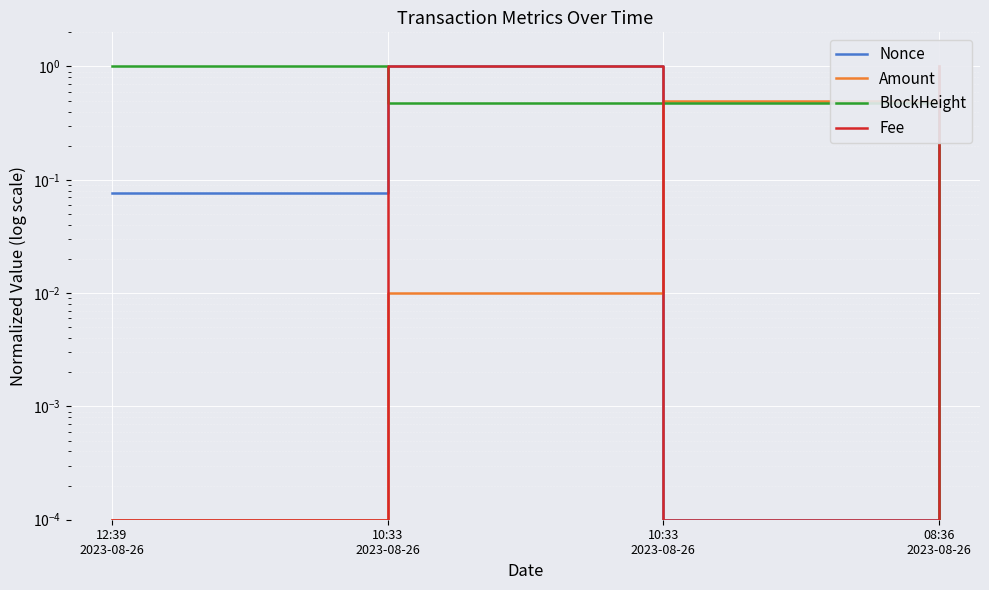

True or false: BlockHeight has more than 2 interior local peaks.

False